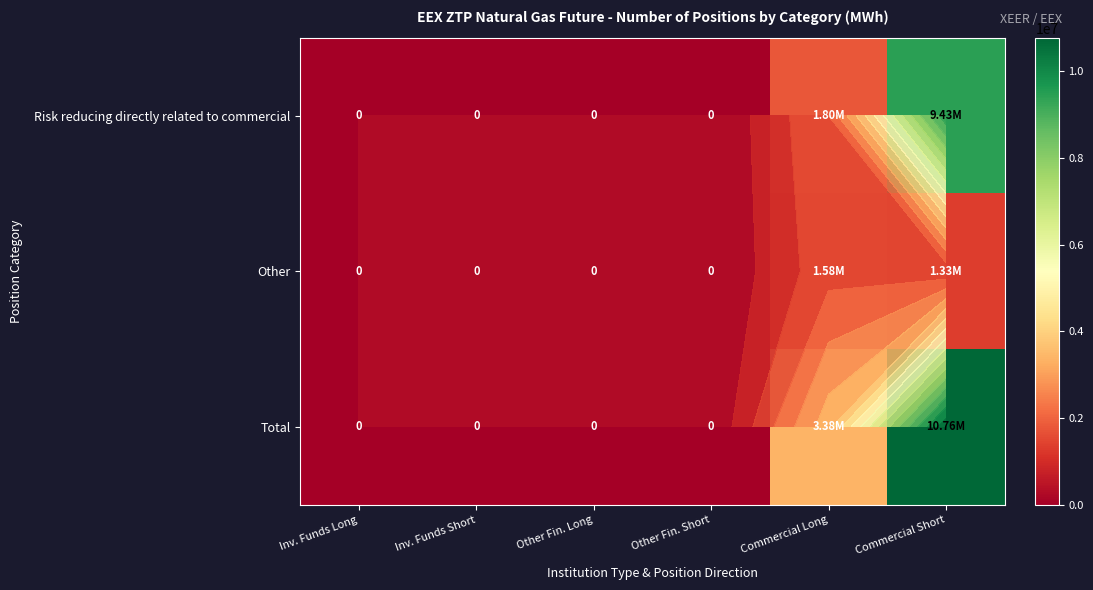

What value does the Total series have at Commercial Long, to the nearest 10?

3375480